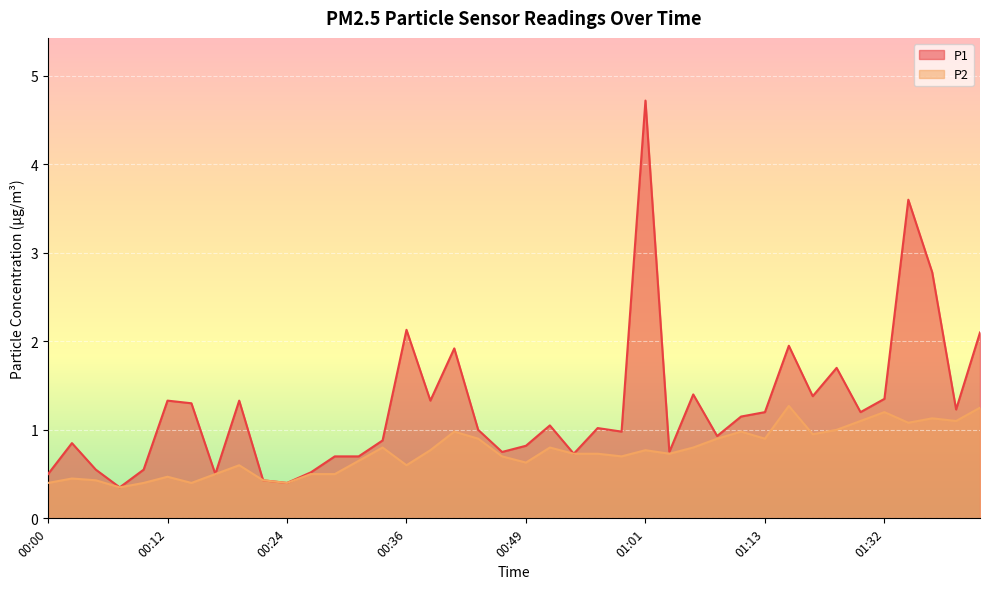

The P1 series shows 1.3 at 00:19. True or false?

True